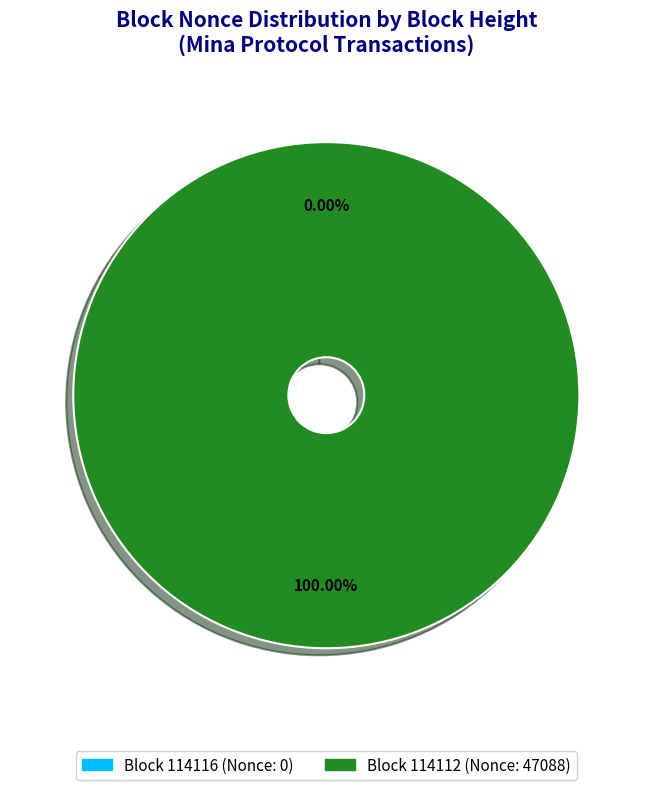

Which category has the smallest portion of the pie?

114116